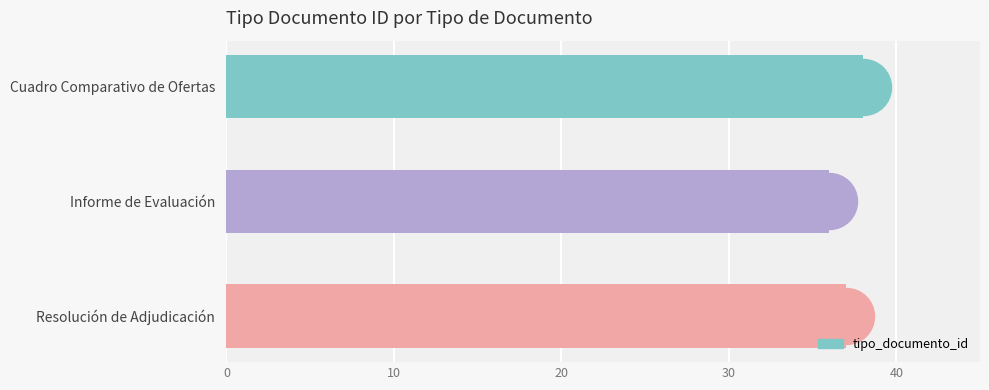

What is the sum of all values?

111